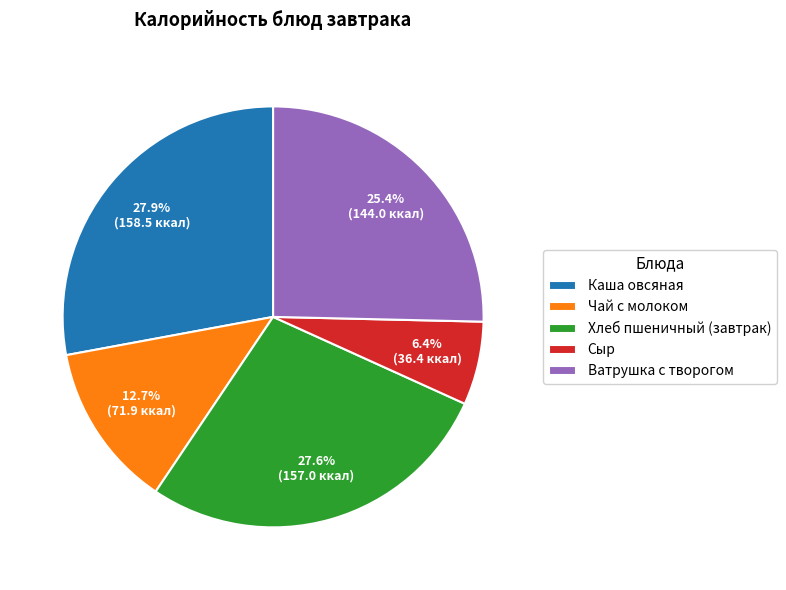

How much of the chart is everything except Каша овсяная?

72.1%